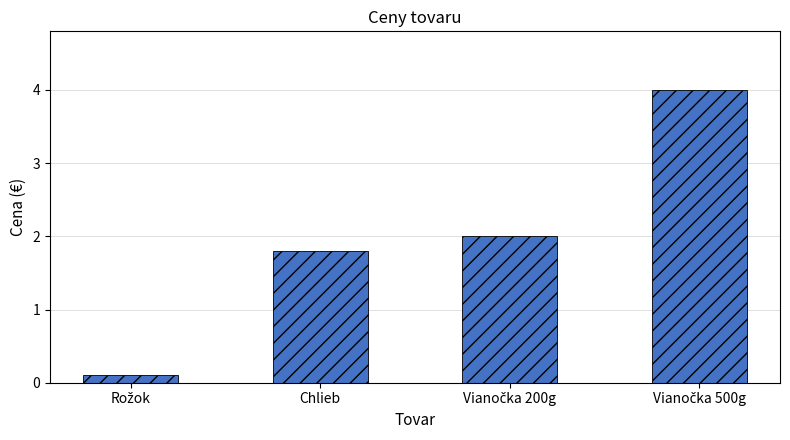

What position from the right is Chlieb?

3